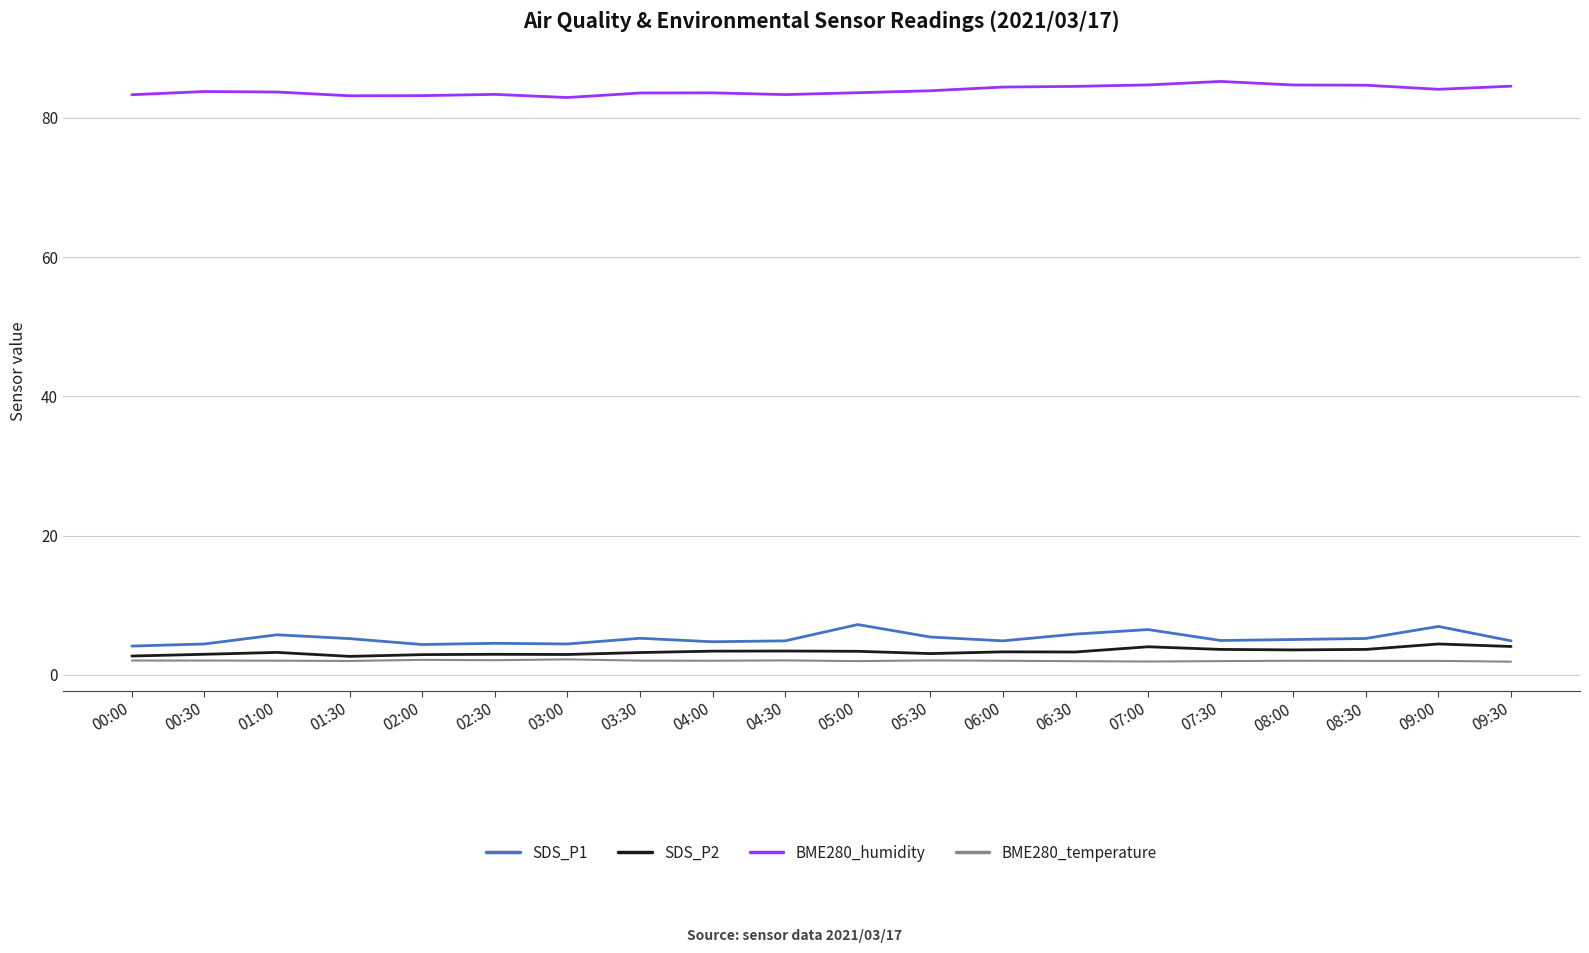

The value of SDS_P2 at 01:30 is 2.6. True or false?

True